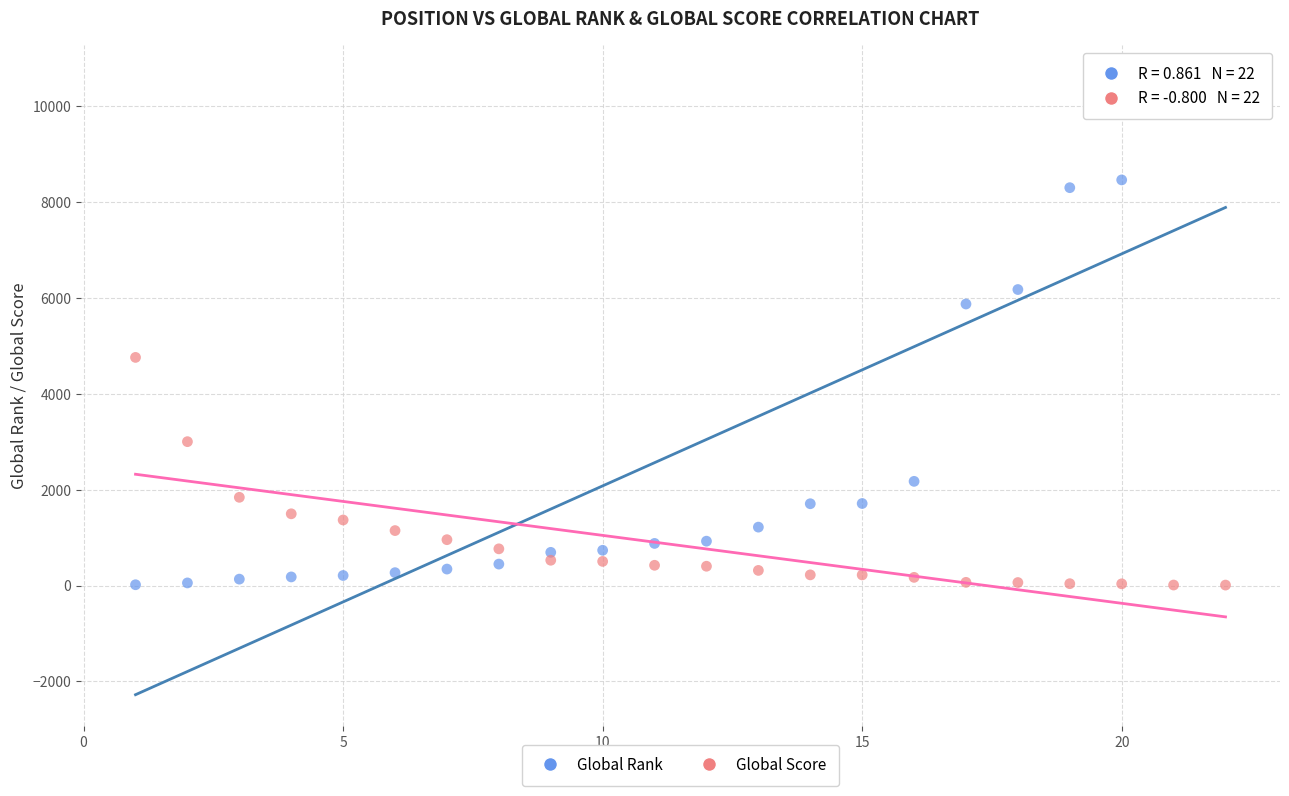

Which series contains the highest Y value?

Global Rank